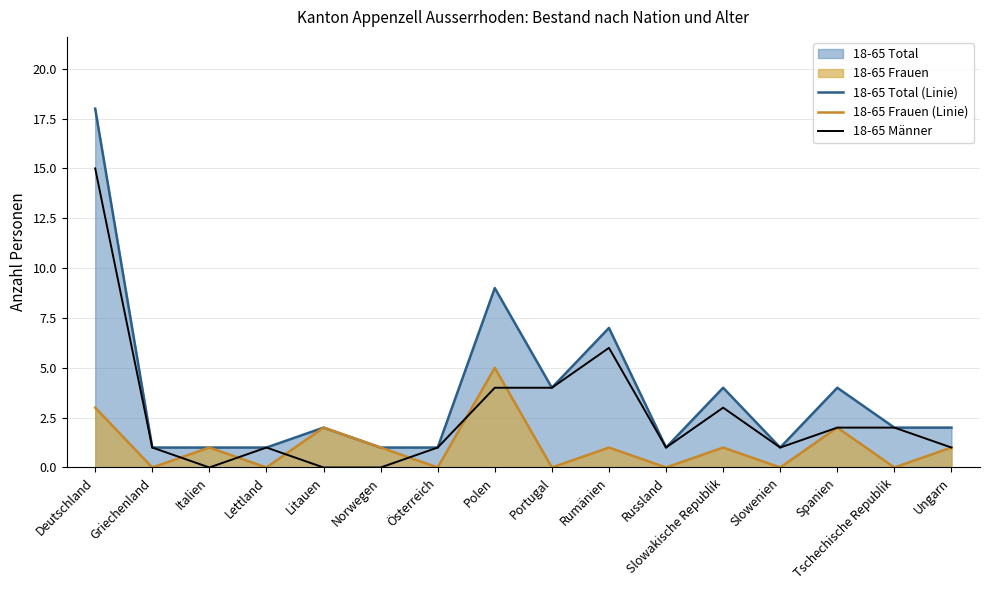

At which category does the chart reach its peak across all series?

Deutschland